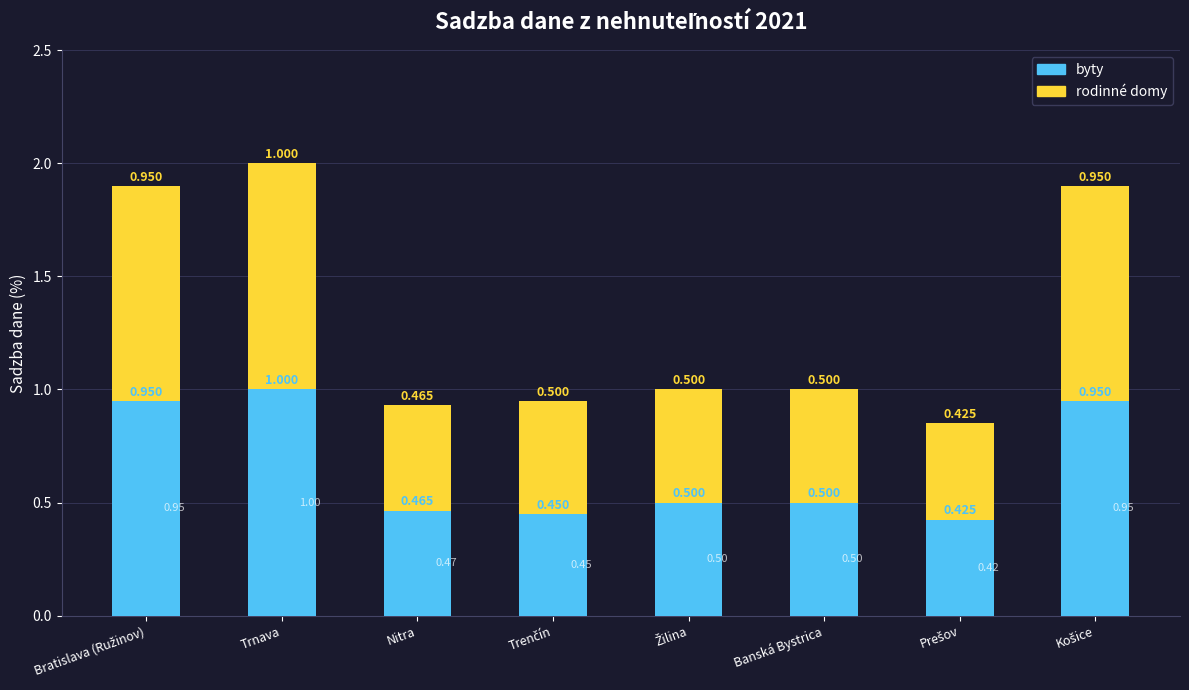

At which category is the sum across all series the highest?

Trnava